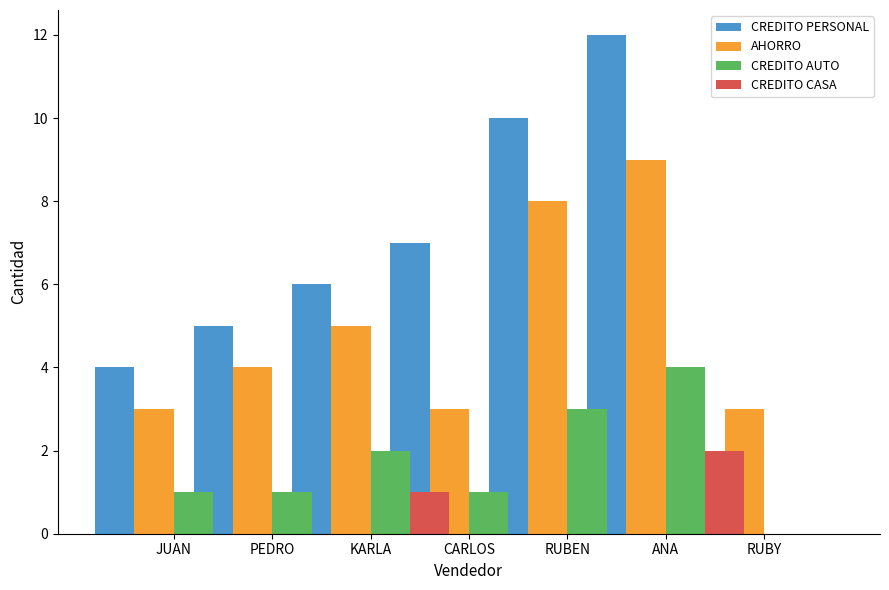

What is the difference between the CREDITO PERSONAL values at RUBEN and PEDRO?

6